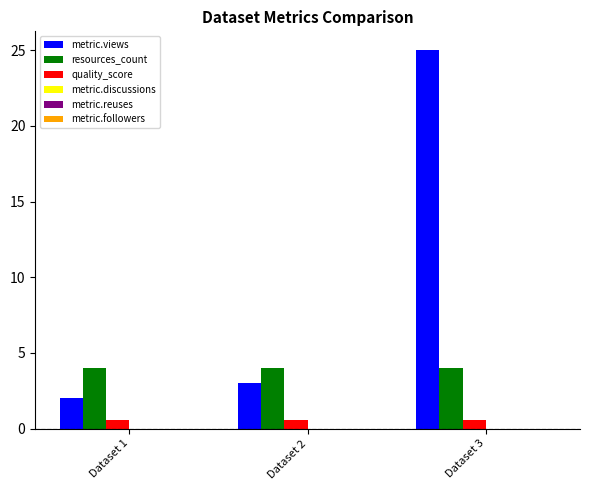

Which series has the largest total across all categories?

metric.views